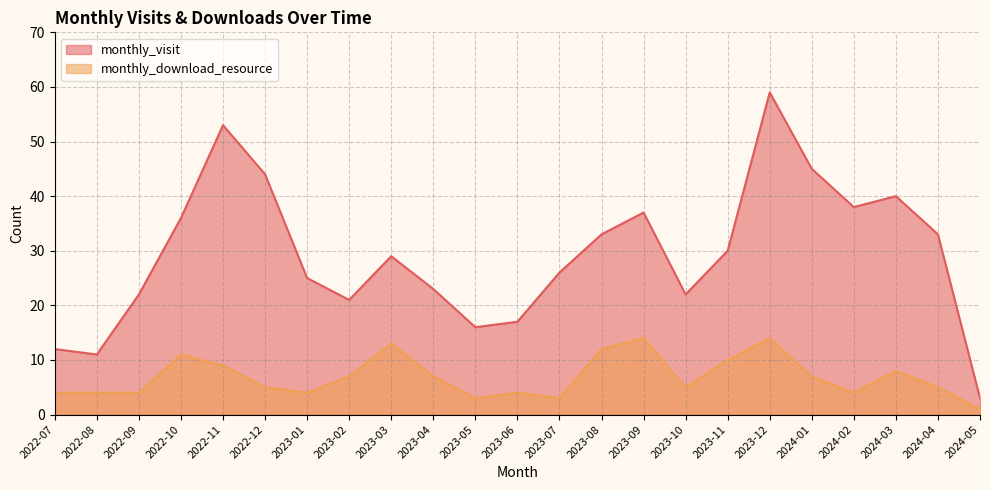

Which has a higher value, 2024-02 or 2022-11?

2022-11